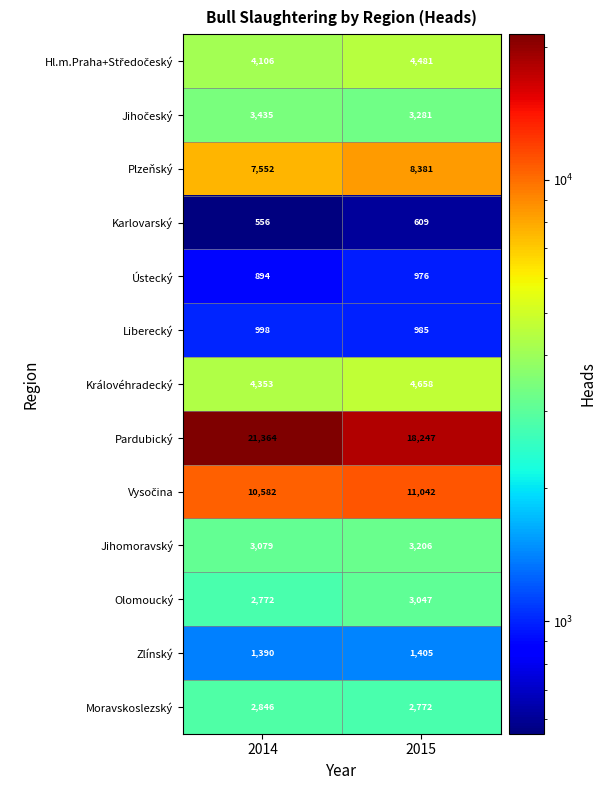

Between 2014 and 2015, which series saw the biggest shift?

Pardubický